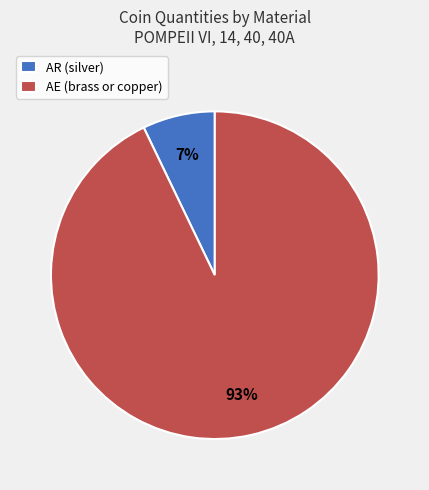

True or false: AR (silver) accounts for 1% of the total.

False